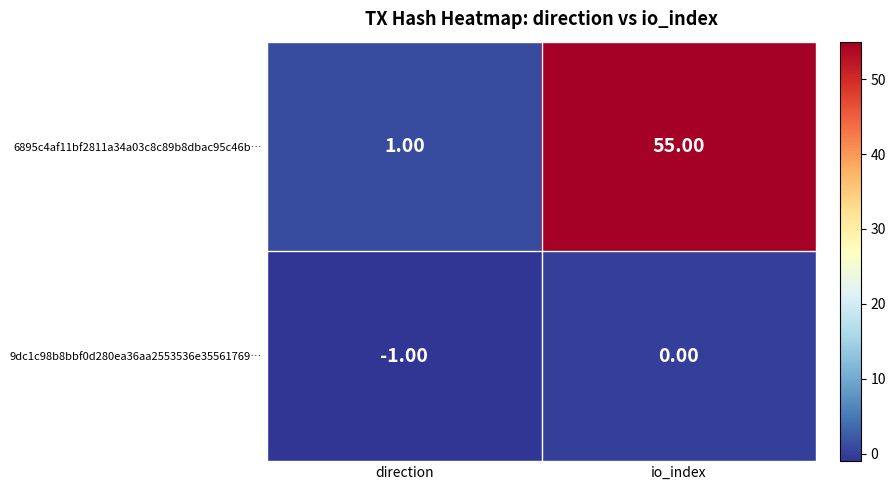

Count the number of categories in the chart.

2